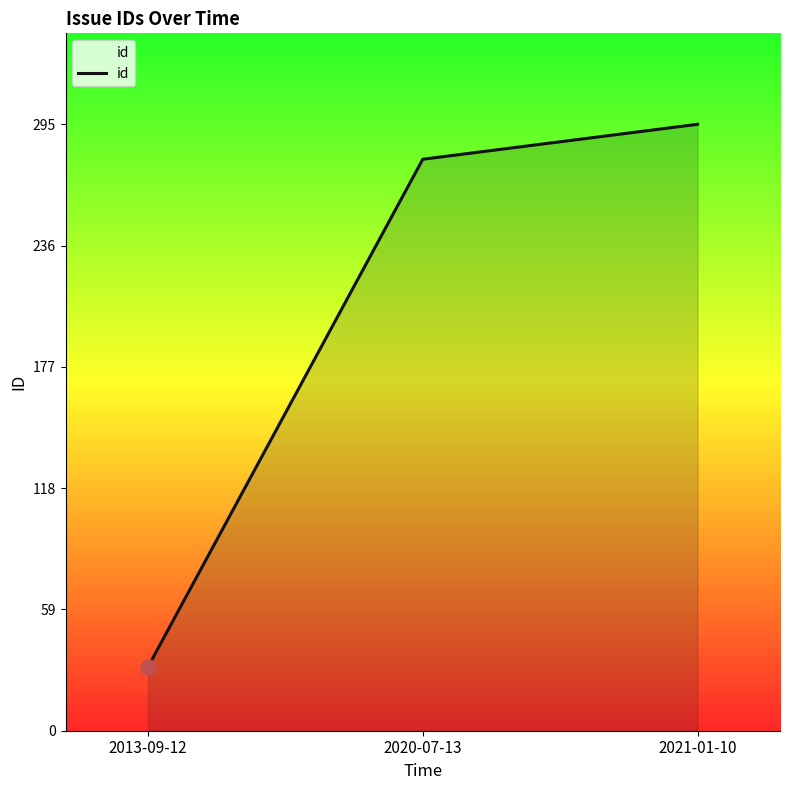

What is the change in value from 2013-09-12 to 2021-01-10?

+264